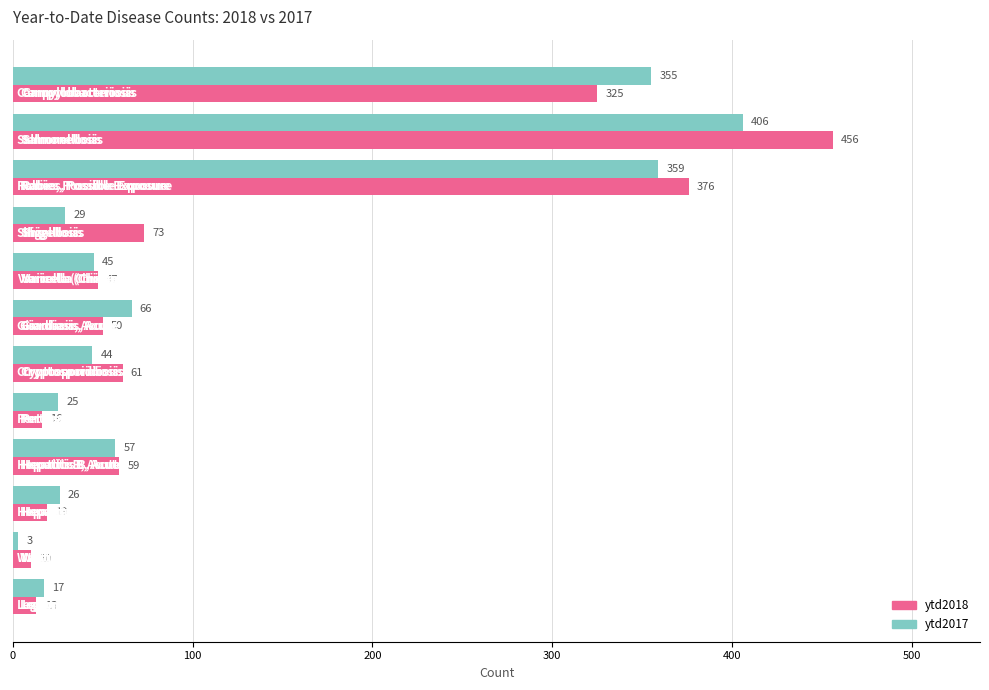

List the series in order of their peak value, highest first.

ytd2018, ytd2017